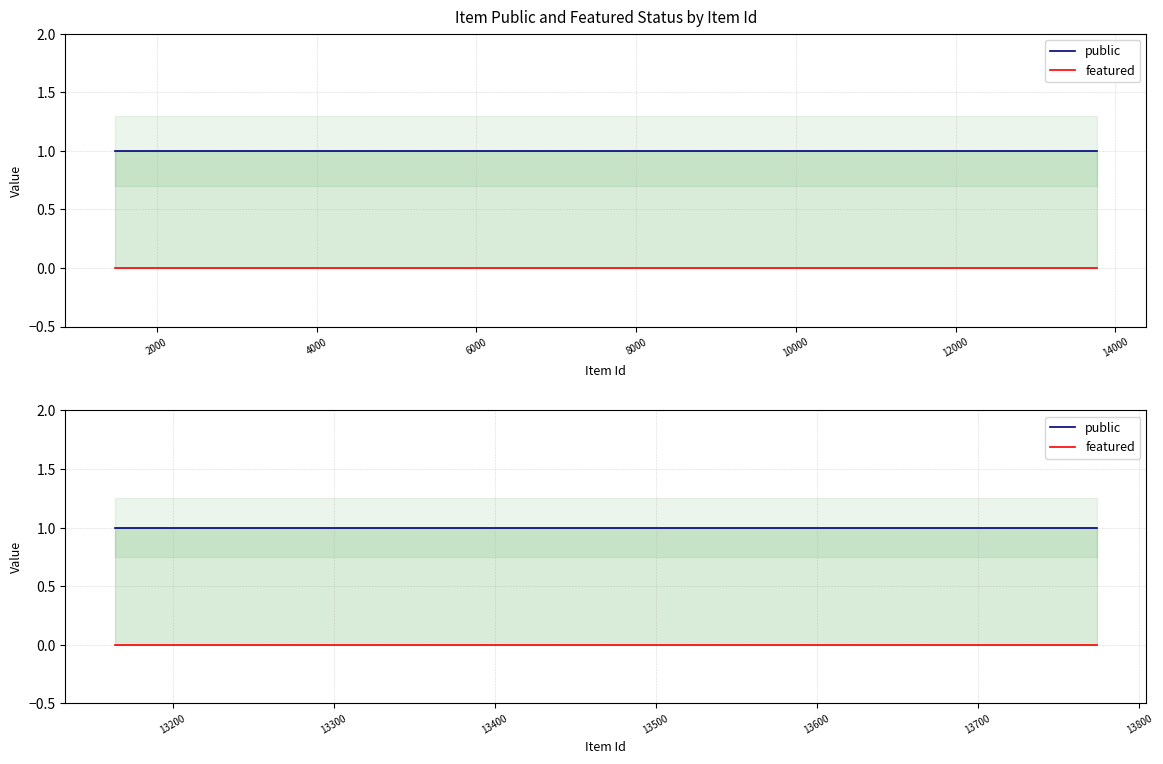

True or false: featured and public cross at least once.

False